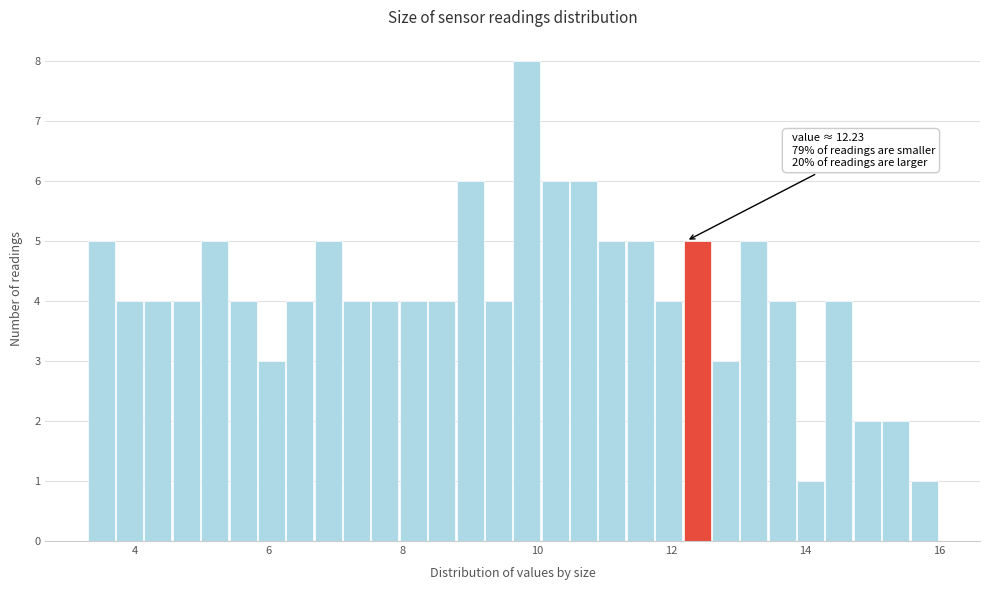

Read against the x-axis, roughly where is the centre of the tallest bar?

9.8